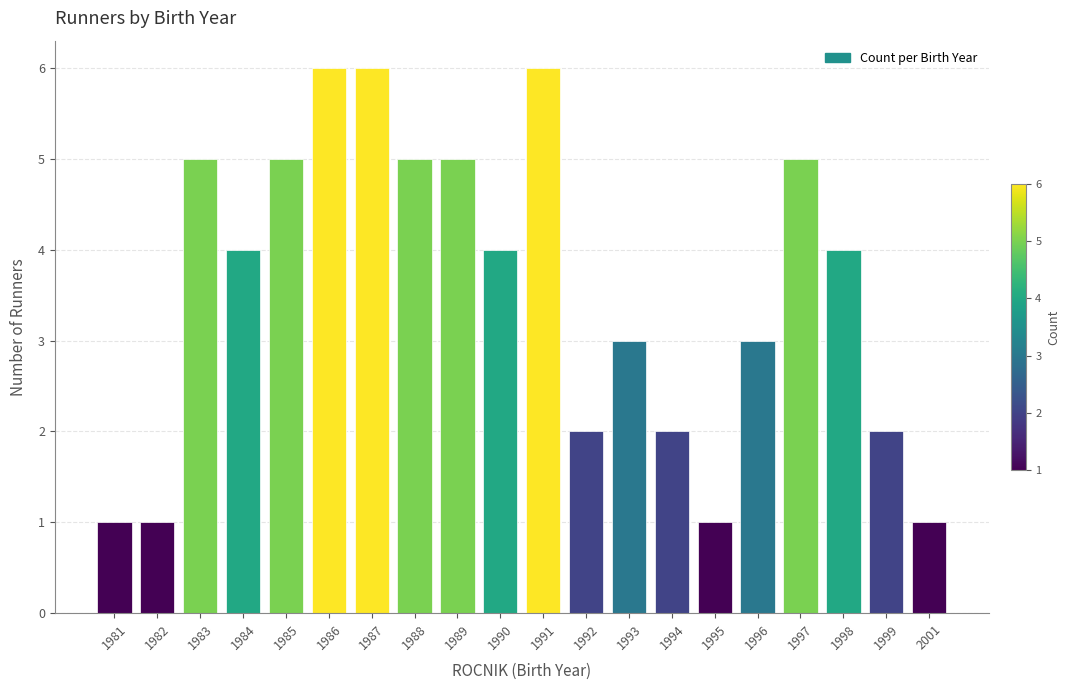

At which label does the data first exceed 4?

1983